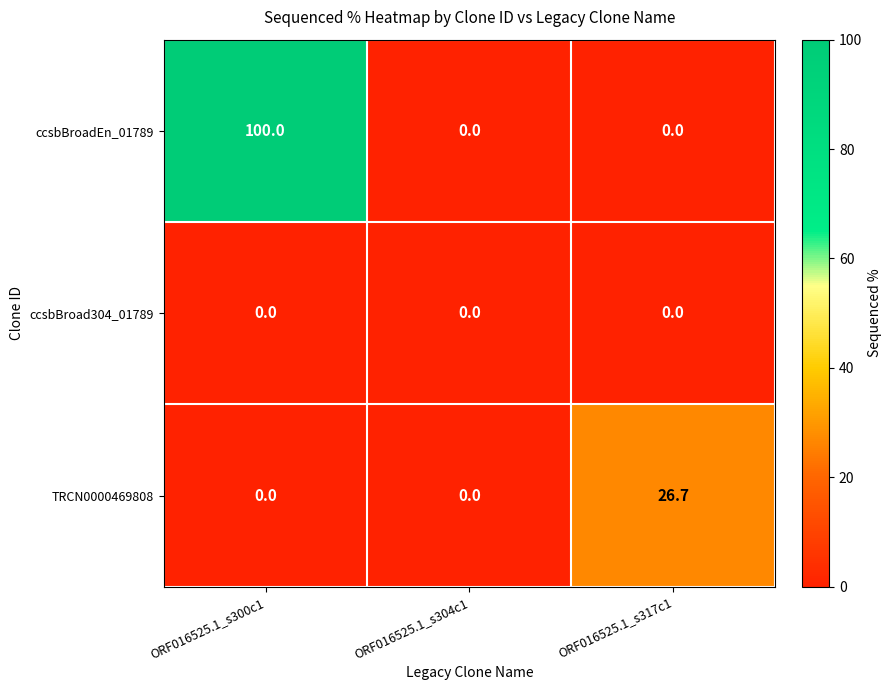

The value of ccsbBroadEn_01789 at ORF016525.1_s300c1 is 134.6. True or false?

False